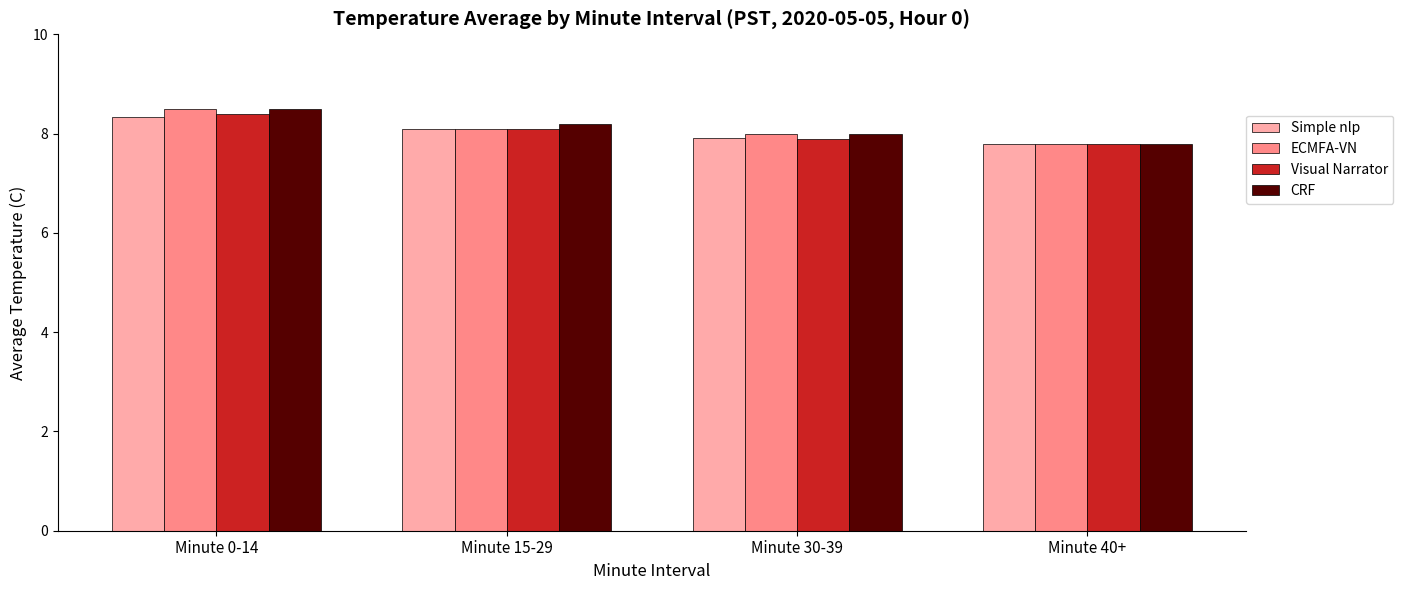

What is the difference between the maximum and minimum values in the Simple nlp series?

0.5